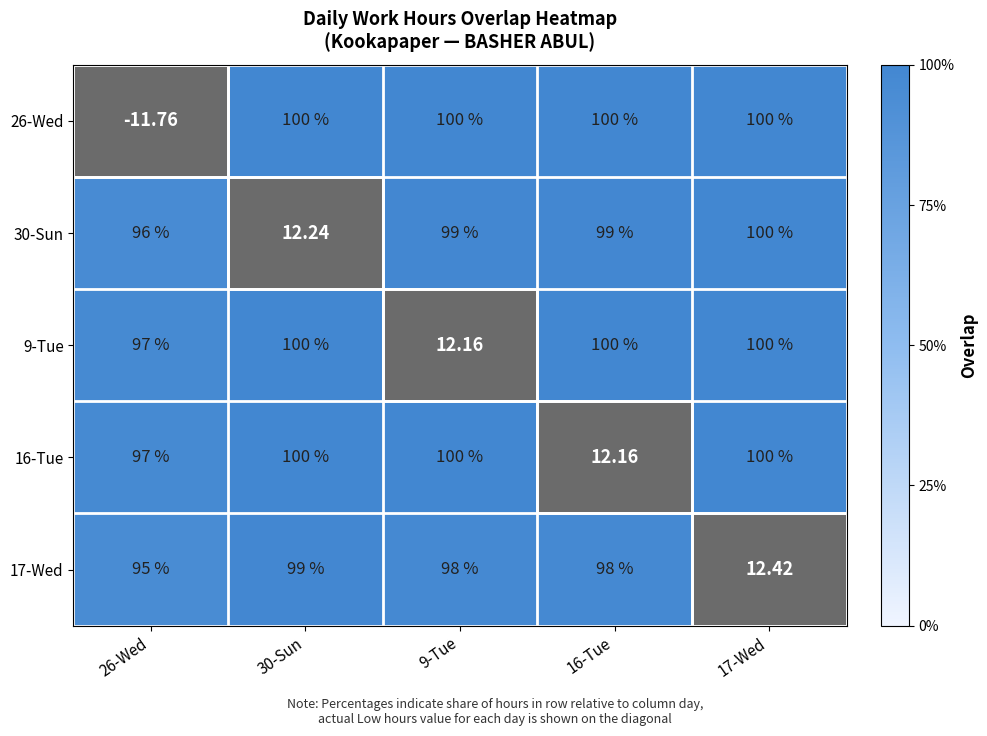

What is the smallest value displayed?

95.0